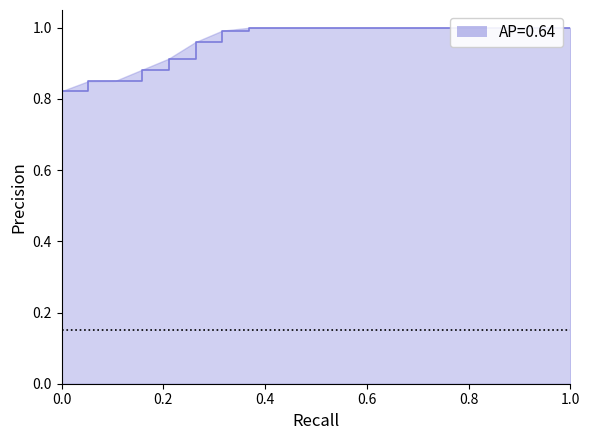

How many lines are shown in the chart?

1